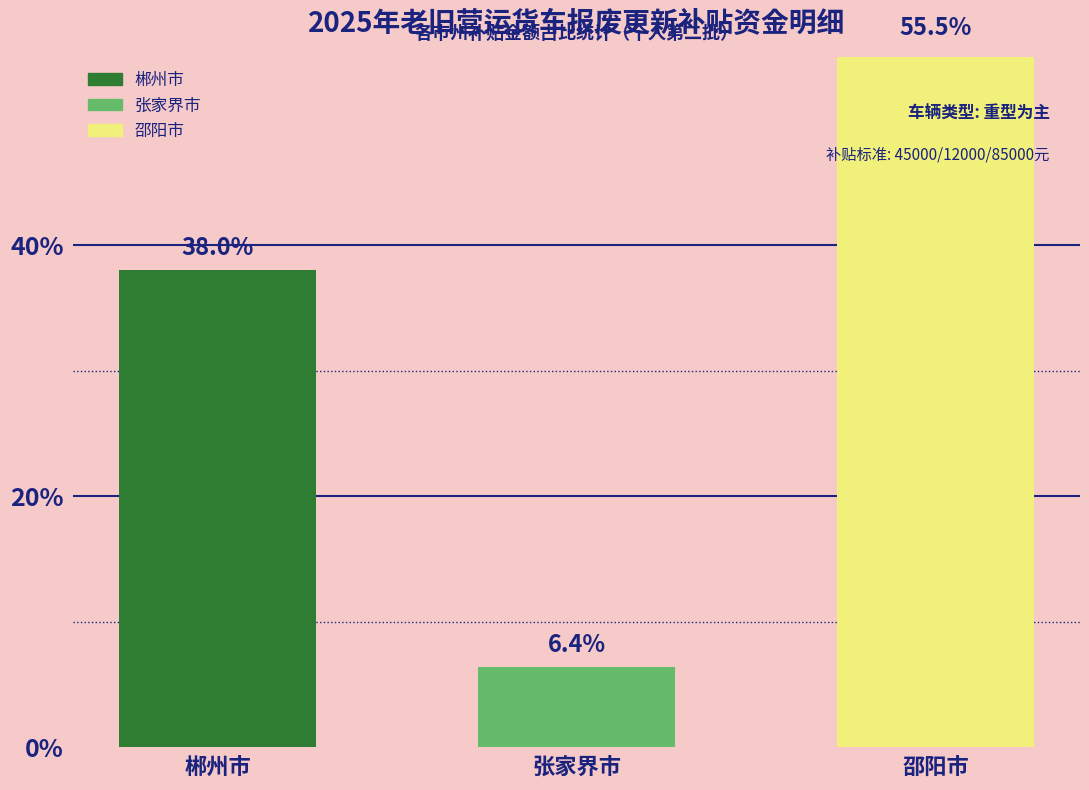

What is the label of the 3rd bar from the left?

邵阳市